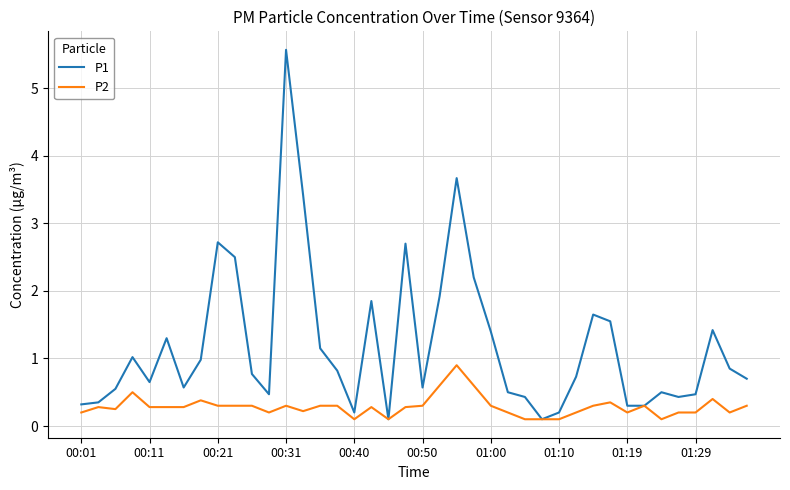

What is the maximum value for P1?

5.6